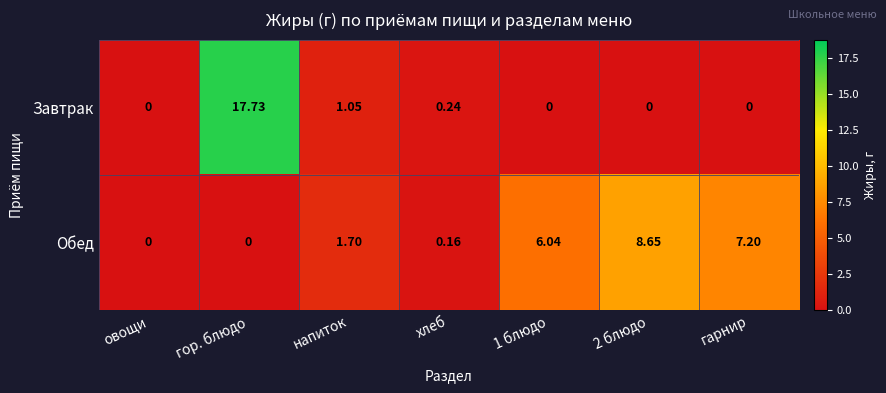

How many data points does each series have?

7